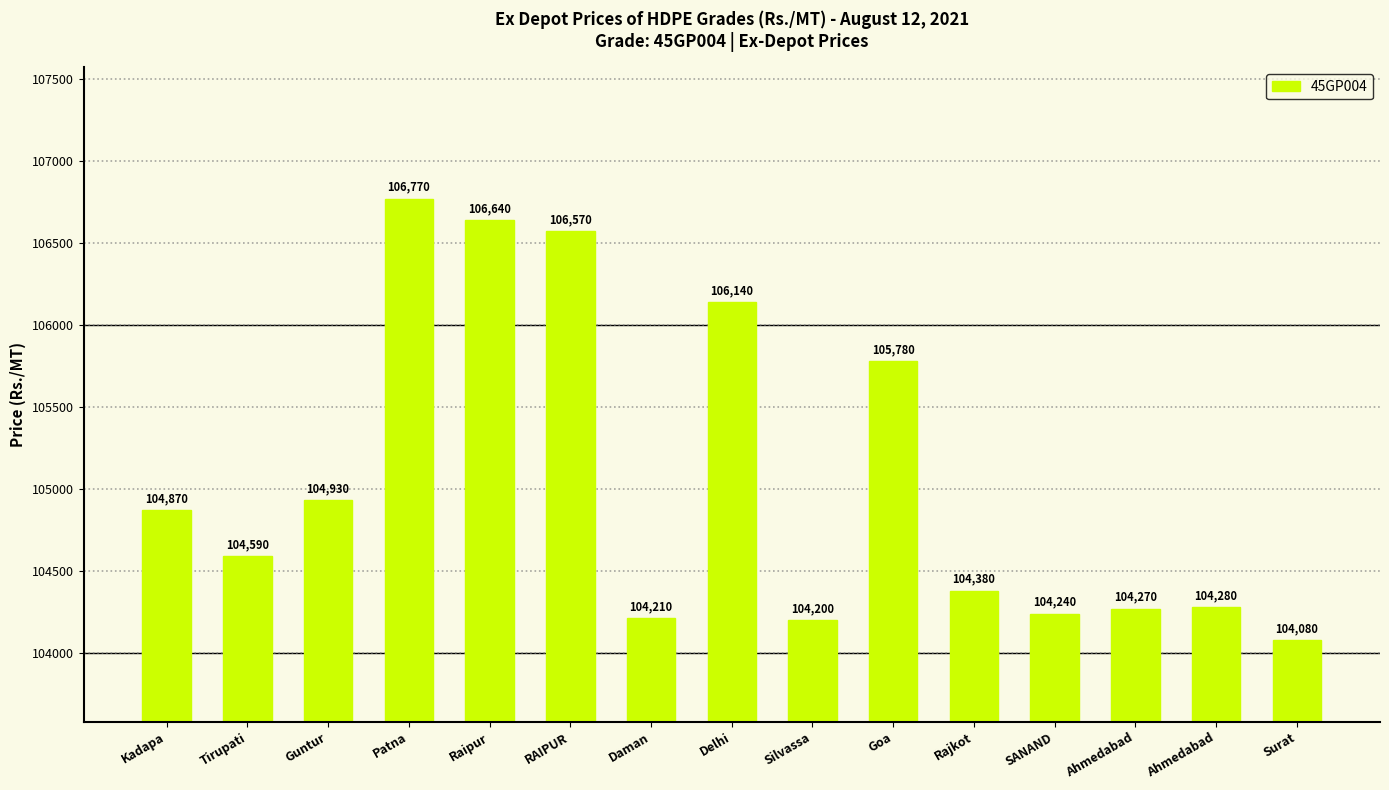

Reading left to right, extract all data points from this chart.

Kadapa=104870	Tirupati=104590	Guntur=104930	Patna=106770	Raipur=106640	RAIPUR=106570	Daman=104210	Delhi=106140	Silvassa=104200	Goa=105780	Rajkot=104380	SANAND=104240	Ahmedabad=104270	Ahmedabad=104280	Surat=104080